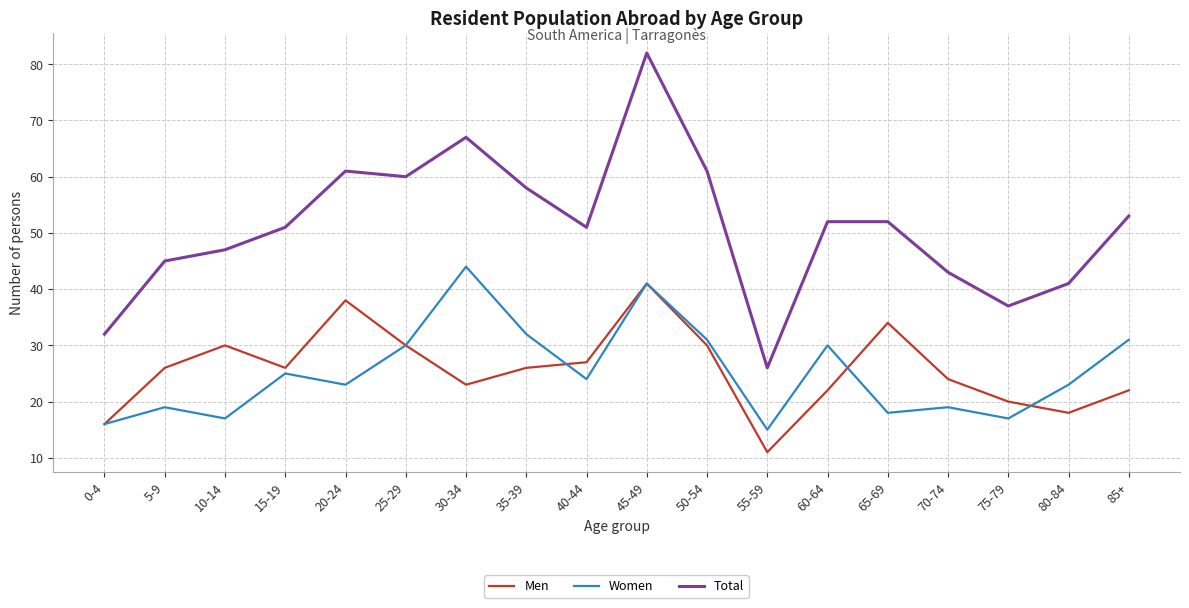

At which category is the sum across all series the highest?

45-49